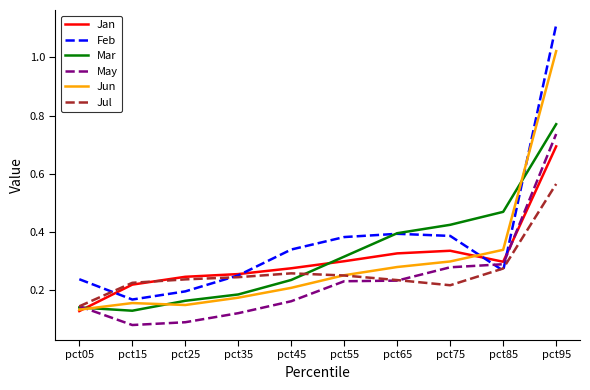

The Mar series shows 0.5 at pct95. True or false?

False